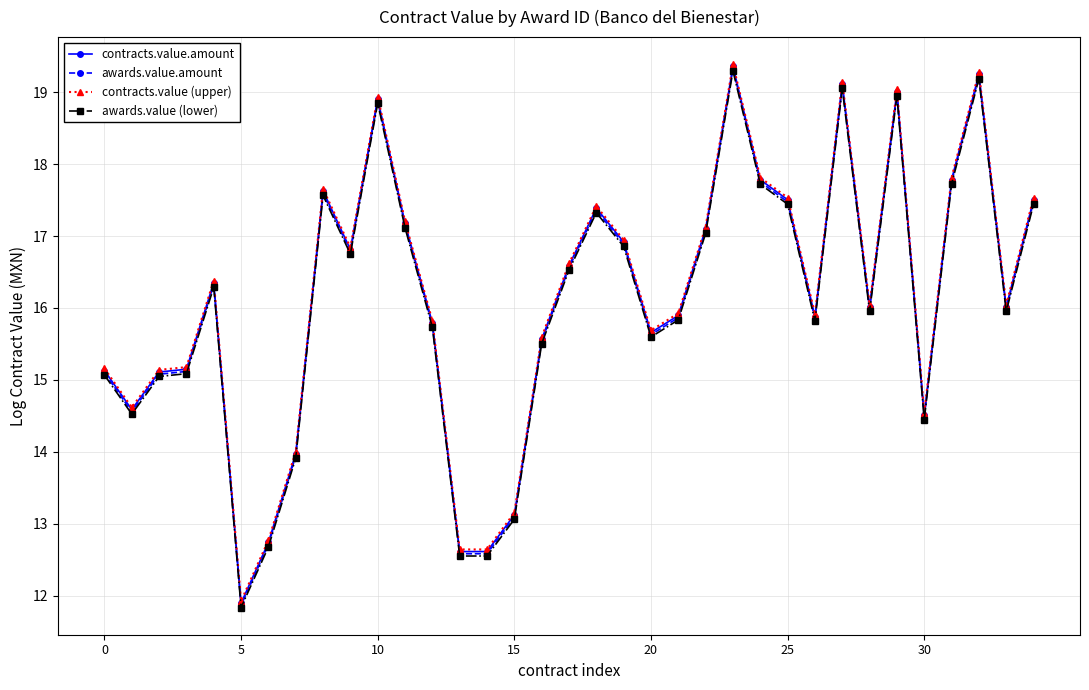

Does the chart have visible grid lines?

Yes